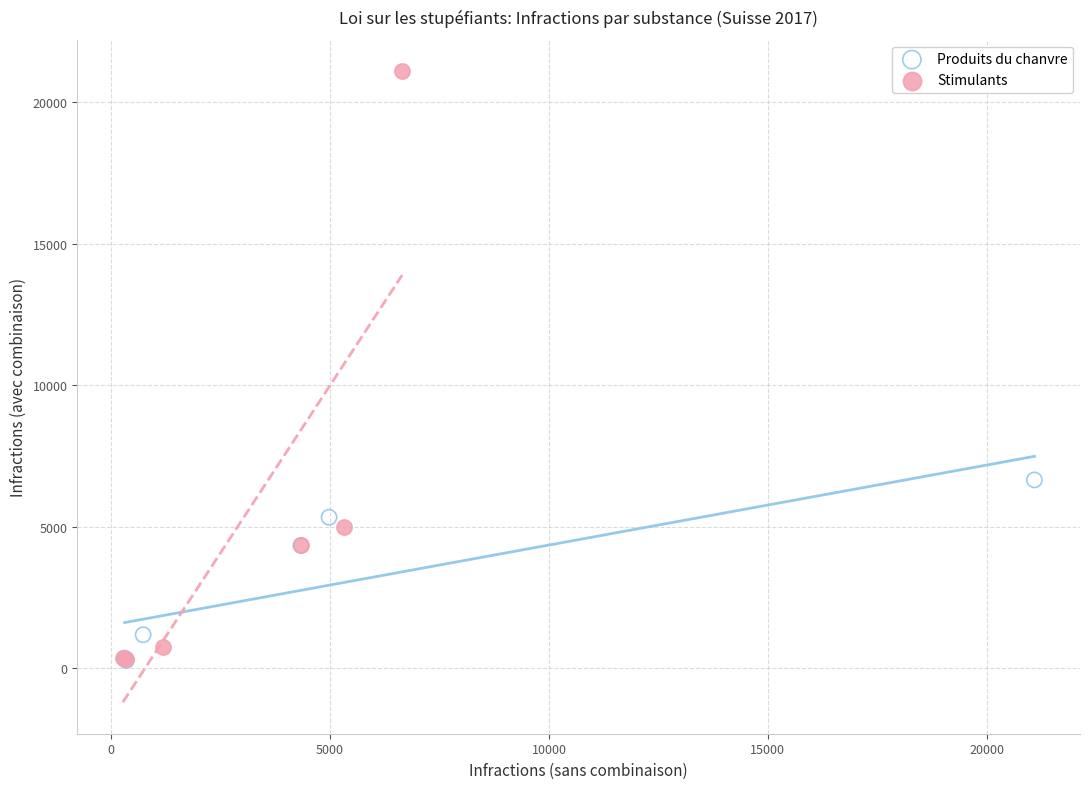

Which series contains the highest Y value?

Stimulants